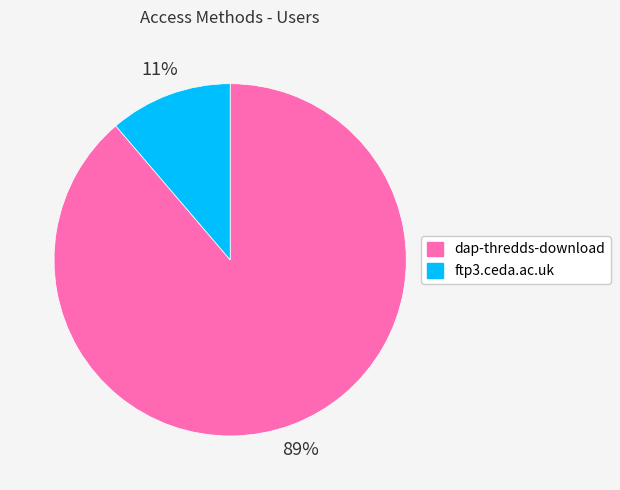

What percentage is the ftp3.ceda.ac.uk slice, to the nearest percent?

11%